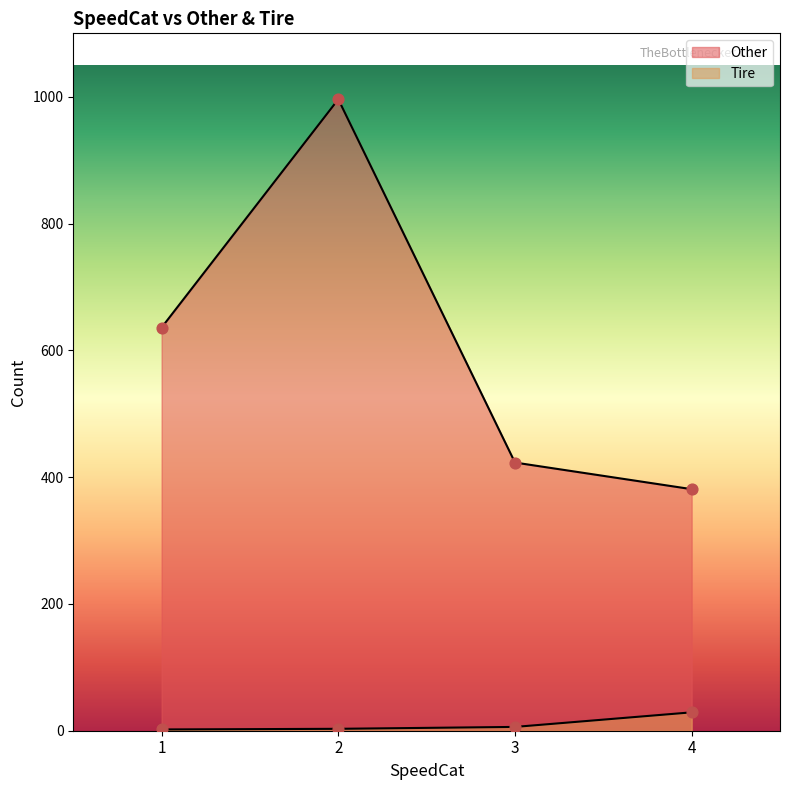

At which category is the sum across all series the highest?

2